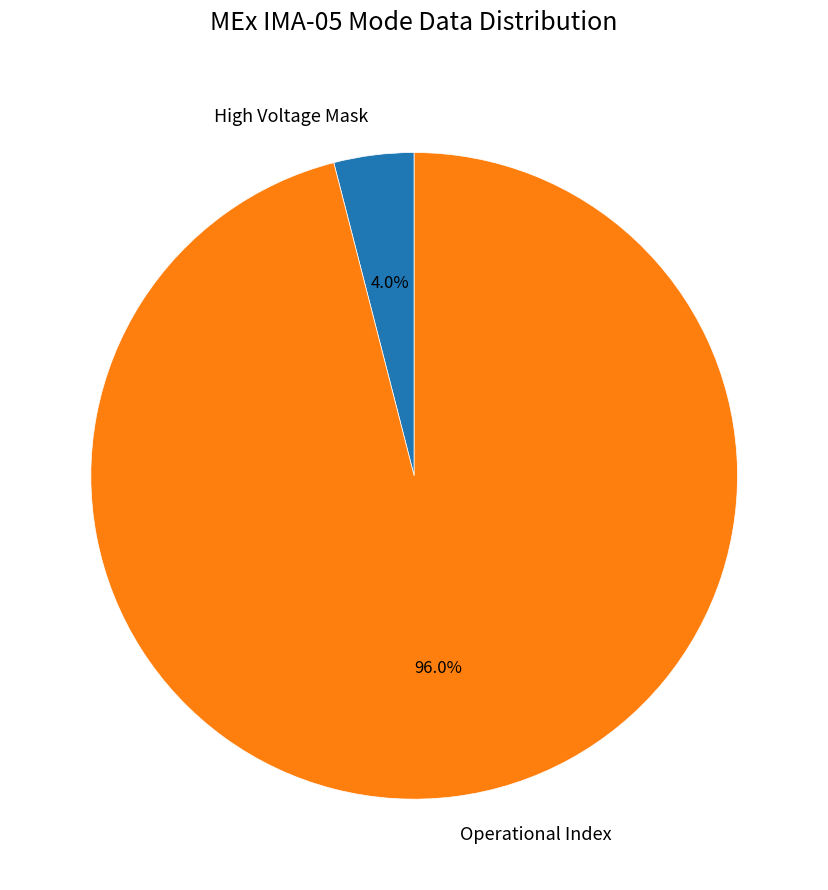

Between Operational Index and High Voltage Mask, which is larger?

Operational Index